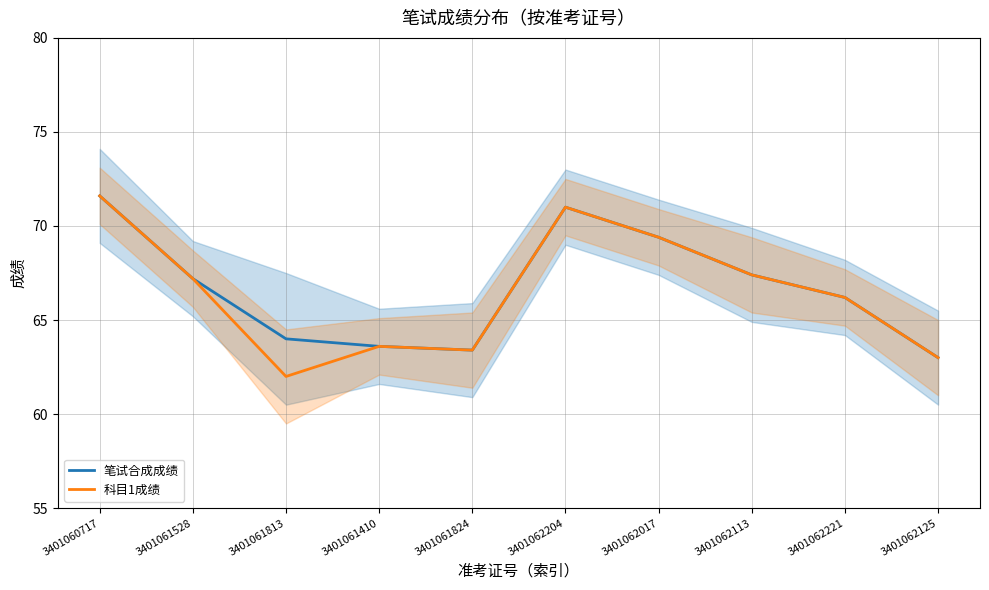

What is the label of the 8th point from the right?

3401061813